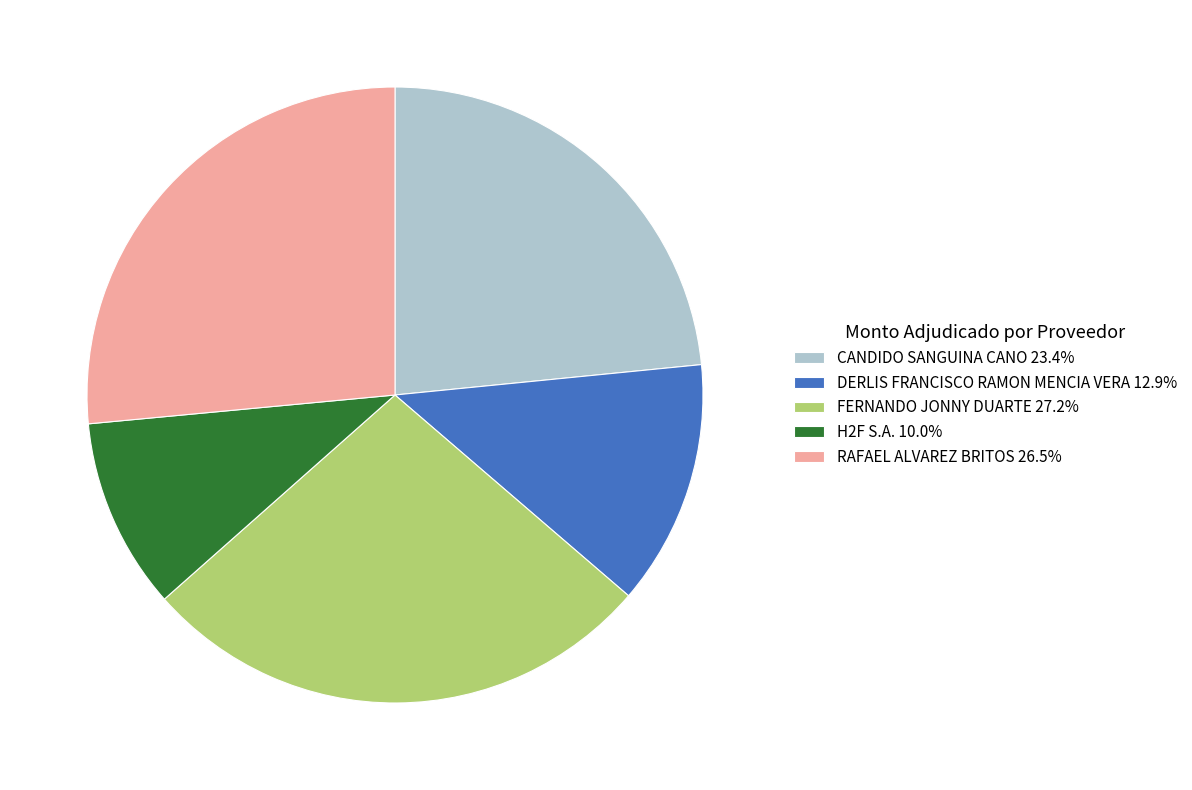

Is CANDIDO SANGUINA CANO 23.4% the majority of the pie?

No